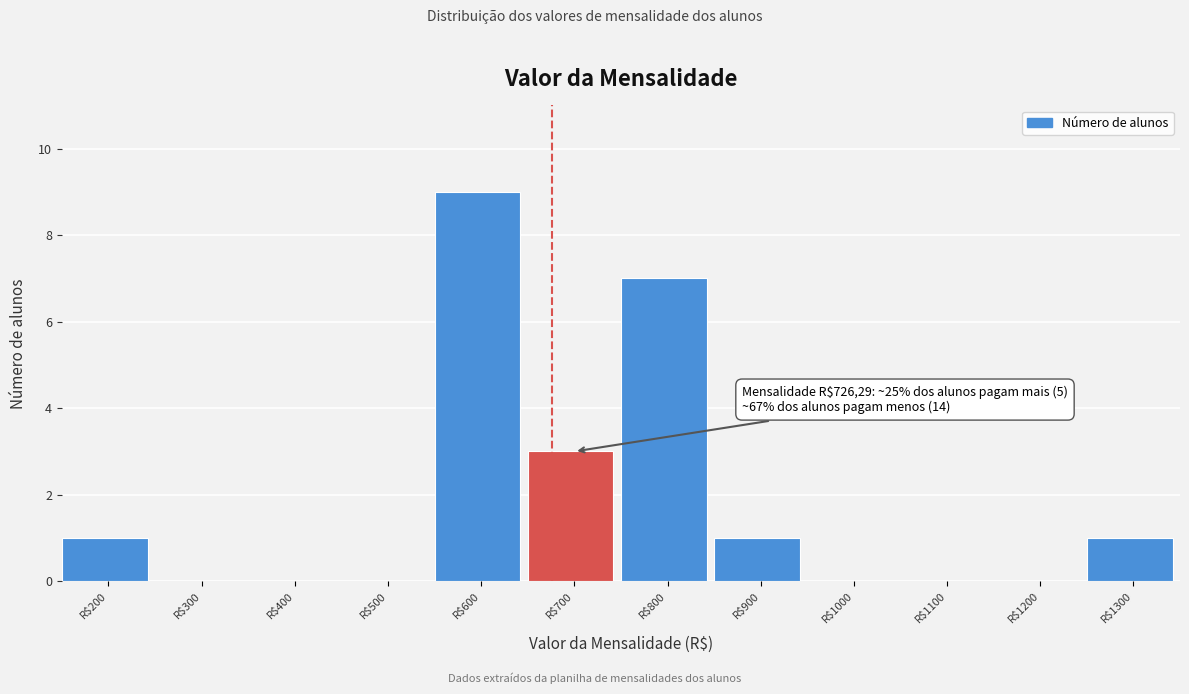

True or false: the data shows 2 at R$1300.

False